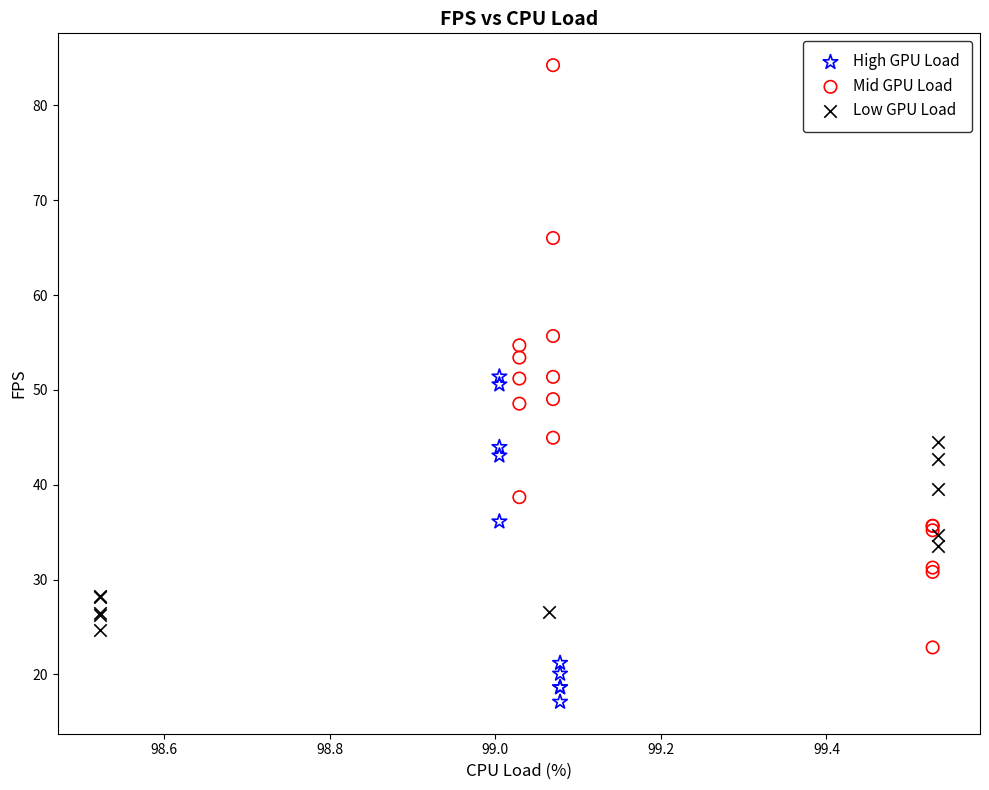

Which series has the widest spread of Y values?

Mid GPU Load